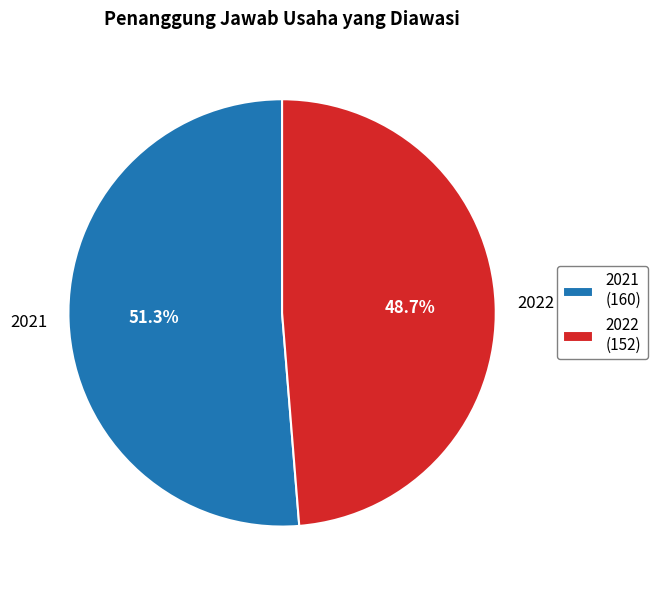

Between 2021 and 2022, which is larger?

2021